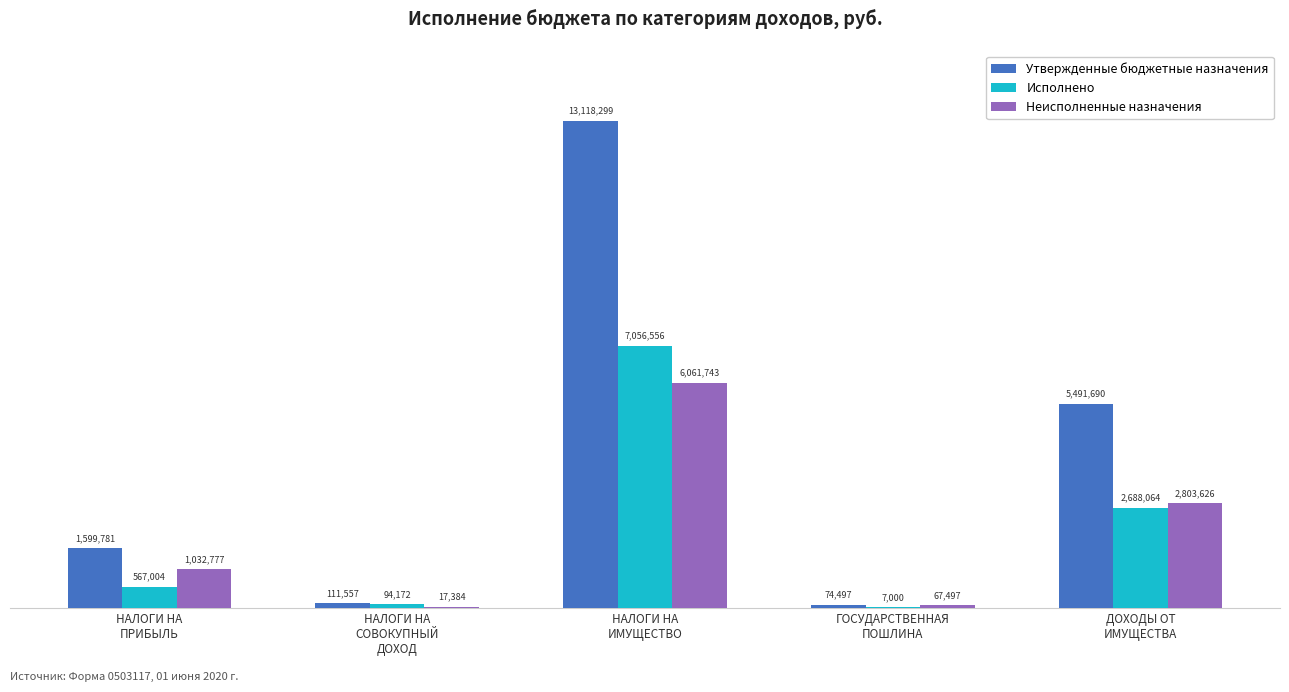

Which has a higher value, НАЛОГИ НА
ПРИБЫЛЬ or НАЛОГИ НА
ИМУЩЕСТВО?

НАЛОГИ НА
ИМУЩЕСТВО